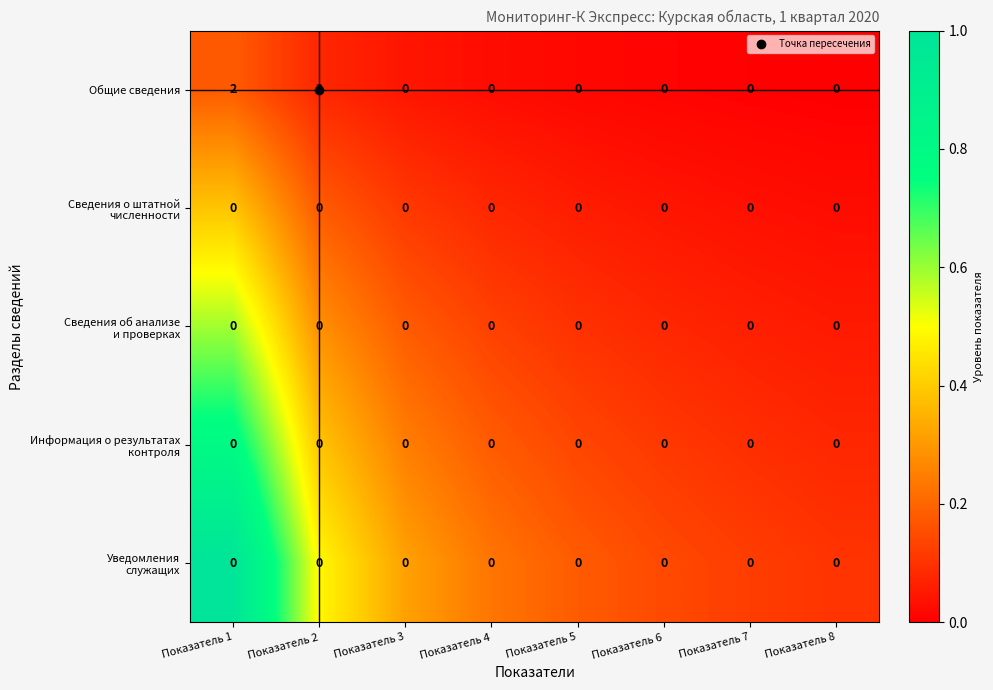

The value of Общие сведения at Показатель 4 is 0. True or false?

True